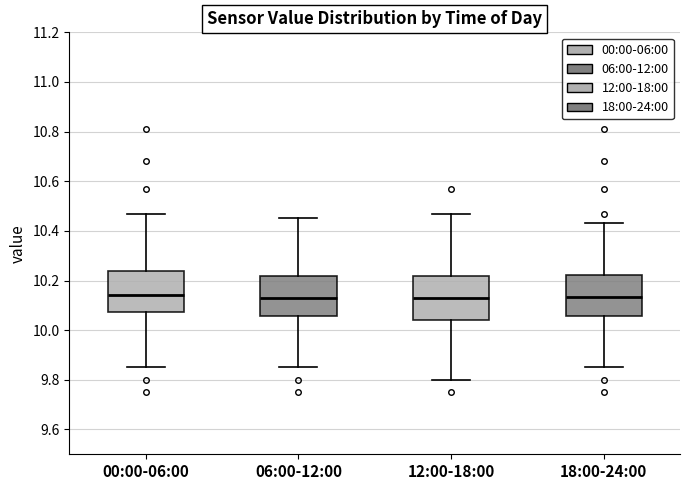

Reading left to right, read every box against the y-axis: the position of its median line, the range the box covers, and the ends of its whiskers. The values are not printed on the chart, so give them approximately, as read against the axis.

00:00-06:00: median 10.14, box 10.08 to 10.24, whiskers 9.86 to 10.48
06:00-12:00: median 10.14, box 10.06 to 10.22, whiskers 9.86 to 10.46
12:00-18:00: median 10.14, box 10.04 to 10.22, whiskers 9.80 to 10.48
18:00-24:00: median 10.14, box 10.06 to 10.22, whiskers 9.86 to 10.44